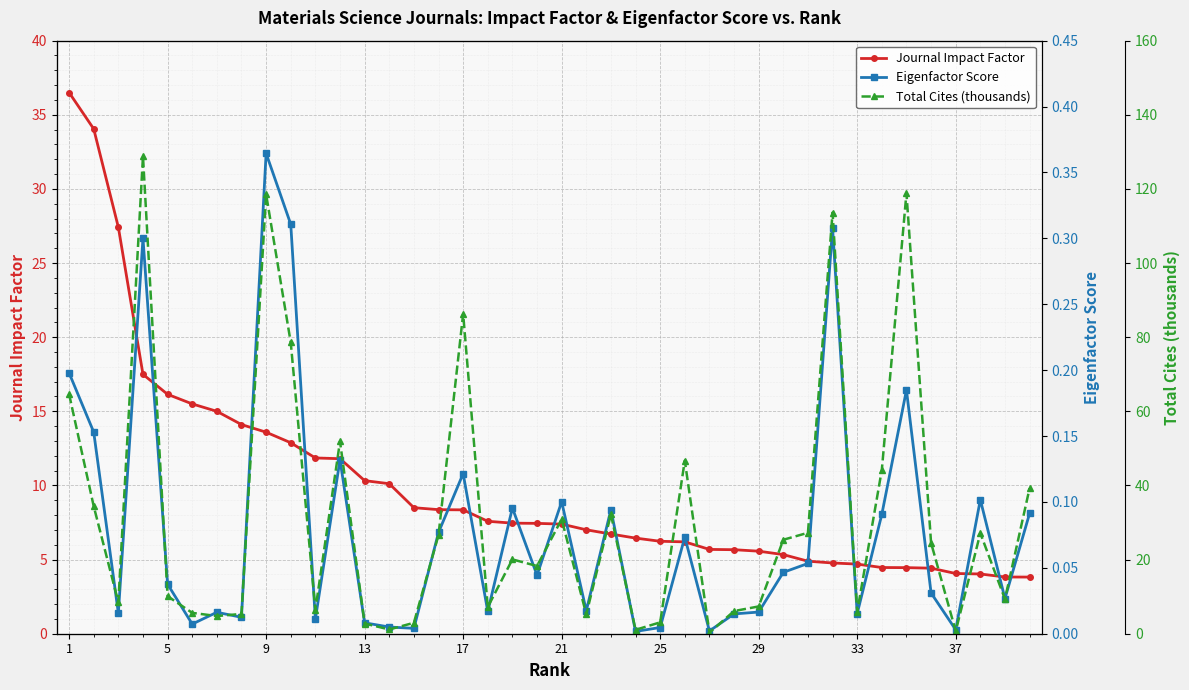

Reading left to right, what are all the values shown in this chart?

Journal Impact Factor: 36.5	34.0	27.4	17.5	16.1	15.5	15.0	14.1	13.6	12.9	11.9	11.8	10.3	10.1	8.5	8.4	8.4	7.6	7.5	7.4	7.4	7.0	6.7	6.5	6.2	6.2	5.7	5.7	5.6	5.3	4.9	4.8	4.7	4.5	4.5	4.4	4.1	4.0	3.8	3.8
Eigenfactor Score: 0.2	0.2	0.0	0.3	0.0	0.0	0.0	0.0	0.4	0.3	0.0	0.1	0.0	0.0	0.0	0.1	0.1	0.0	0.1	0.0	0.1	0.0	0.1	0.0	0.0	0.1	0.0	0.0	0.0	0.0	0.1	0.3	0.0	0.1	0.2	0.0	0.0	0.1	0.0	0.1
Total Cites (thousands): 64.6	34.4	8.5	128.8	10.1	5.6	4.8	5.3	118.5	78.6	6.5	51.9	2.8	1.1	2.9	26.6	86.3	7.2	20.1	18.3	30.9	5.2	32.2	1.1	3.1	46.7	0.3	6.1	7.4	25.4	27.2	113.6	5.9	44.2	118.8	24.5	0.7	27.1	9.3	39.2